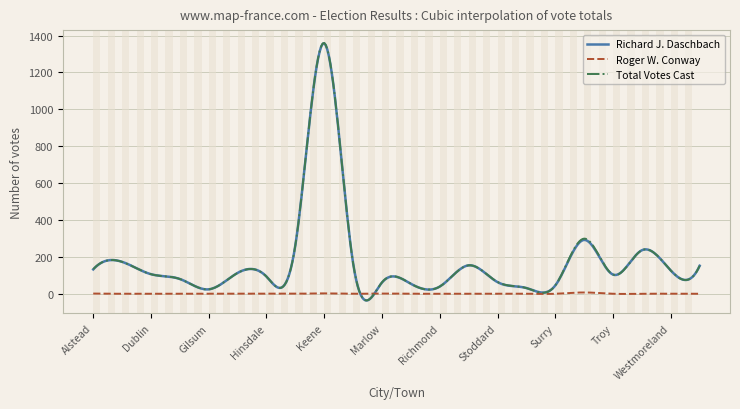

At how many categories does at least one series exceed 550?

28